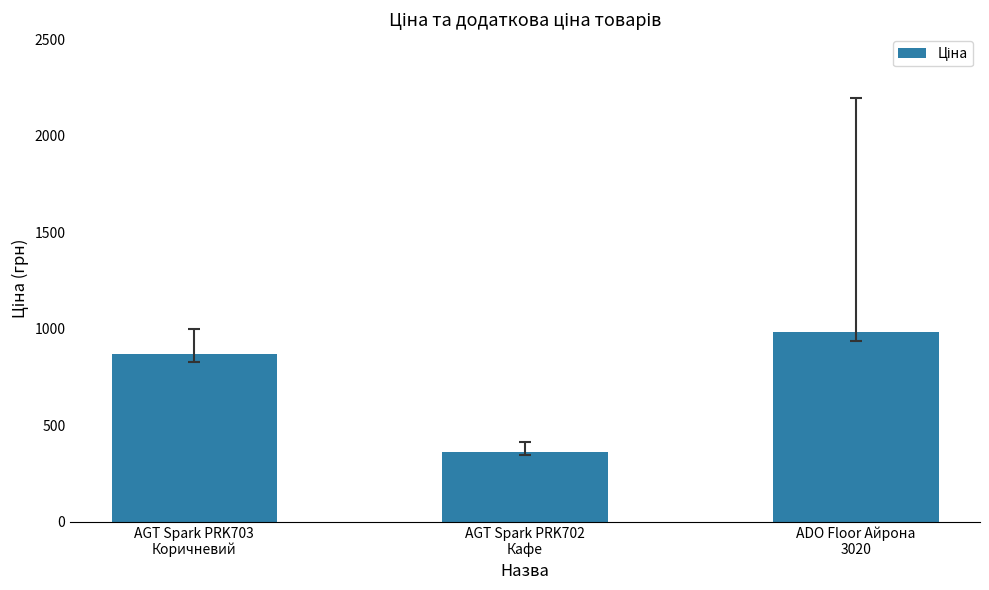

Is it true that the value at AGT Spark PRK702
Кафе is 180.8?

False